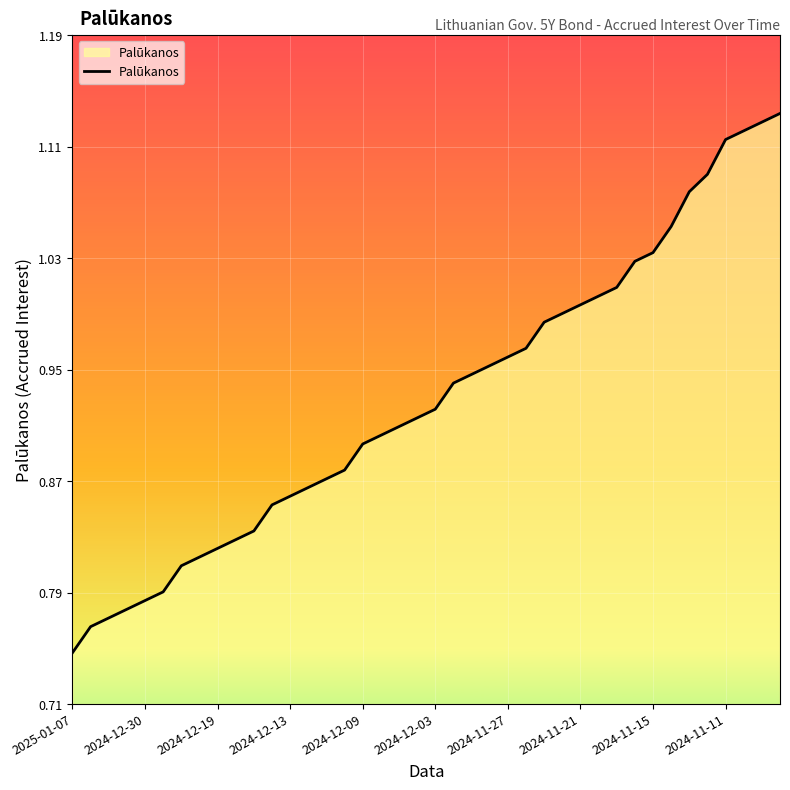

What is the difference between the maximum and minimum values?

0.4